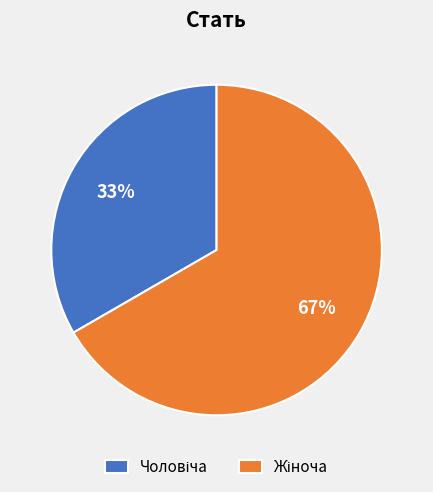

To the nearest percent, what is the average slice percentage?

50%